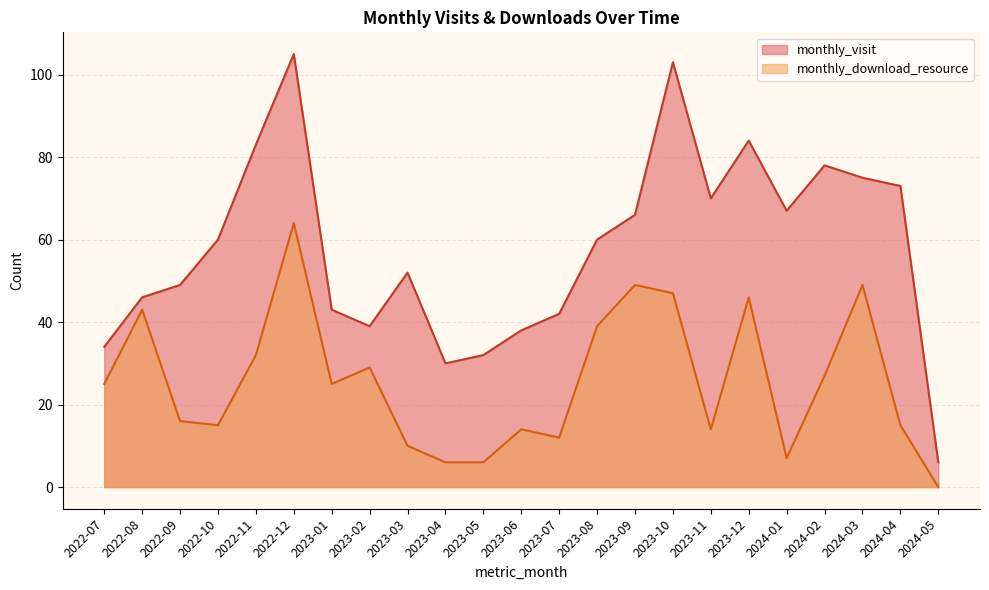

How many lines are shown in the chart?

2